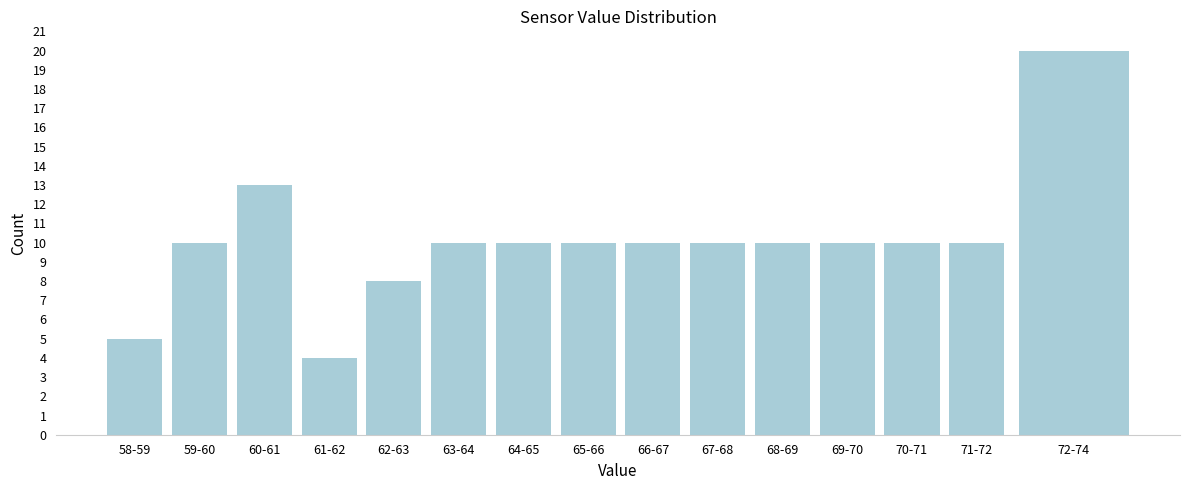

Reading left to right, extract all data points from this chart.

5	10	13	4	8	10	10	10	10	10	10	10	10	10	20